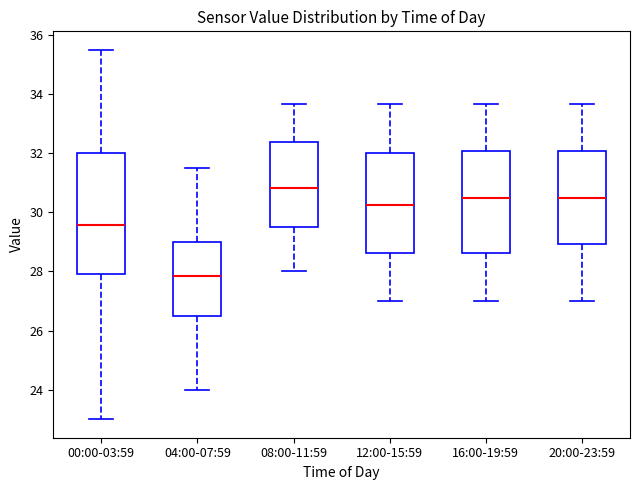

Reading left to right, transcribe this box plot: for each box, give where its median line is, the range the box spans, and where its two whiskers end, as read against the y-axis. The values are not printed on the chart, so give them approximately, as read against the axis.

00:00-03:59: median 29.6, box 28.0 to 32.0, whiskers 23.0 to 35.6
04:00-07:59: median 27.8, box 26.6 to 29.0, whiskers 24.0 to 31.6
08:00-11:59: median 30.8, box 29.6 to 32.4, whiskers 28.0 to 33.6
12:00-15:59: median 30.2, box 28.6 to 32.0, whiskers 27.0 to 33.6
16:00-19:59: median 30.6, box 28.6 to 32.0, whiskers 27.0 to 33.6
20:00-23:59: median 30.6, box 29.0 to 32.0, whiskers 27.0 to 33.6